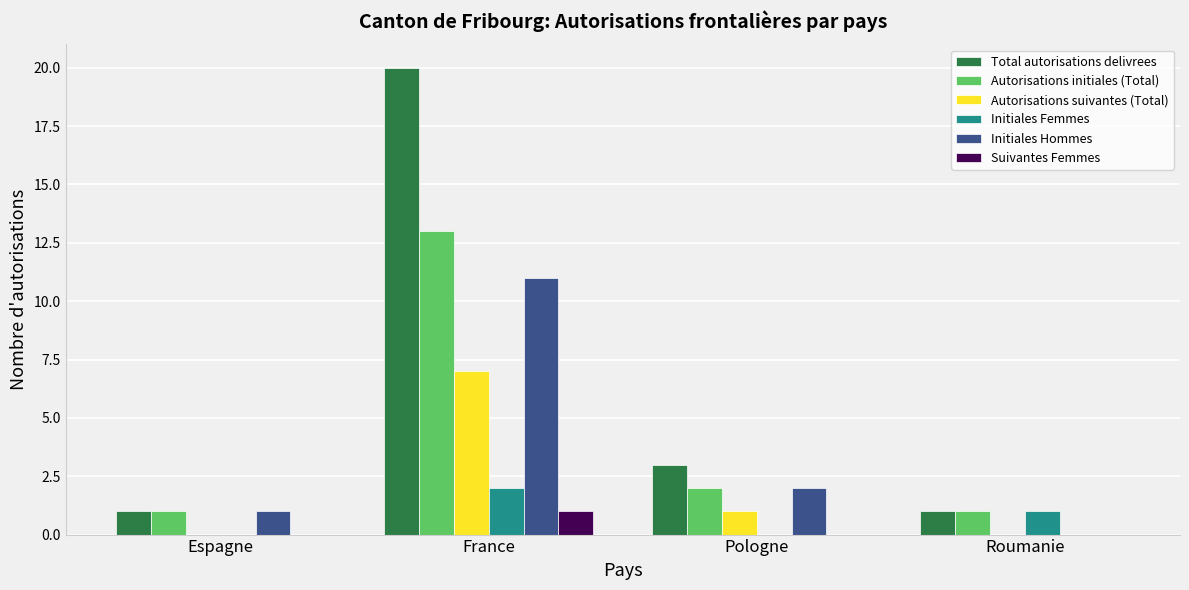

What is the sum of all Initiales Hommes values?

14